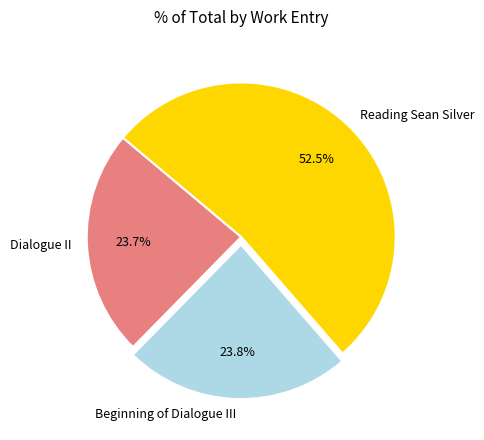

Which category accounts for the majority?

Reading Sean Silver